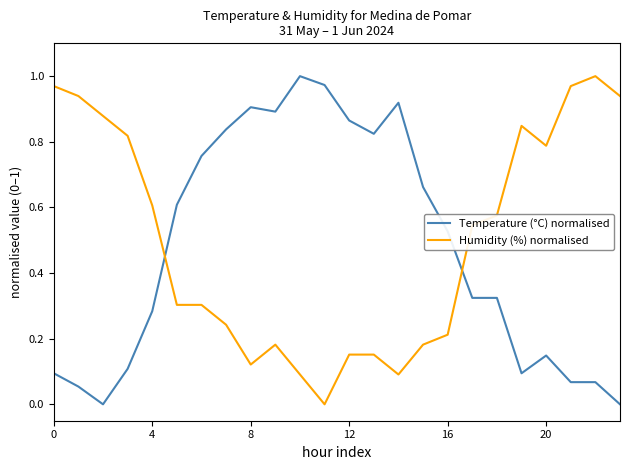

At how many categories does at least one series exceed 0?

24